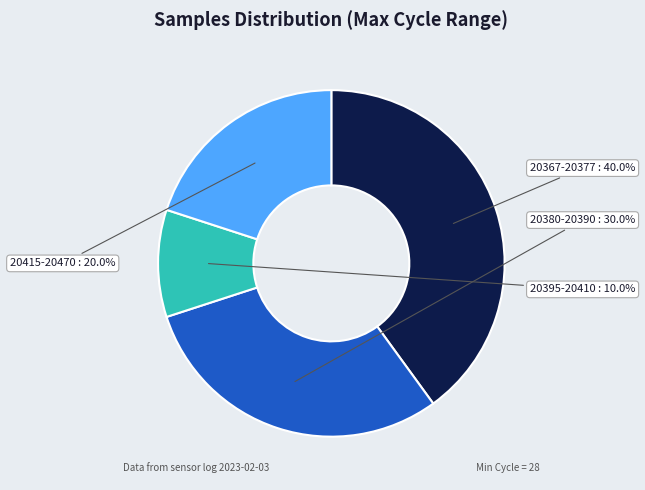

Which slice is the smallest?

20395-20410